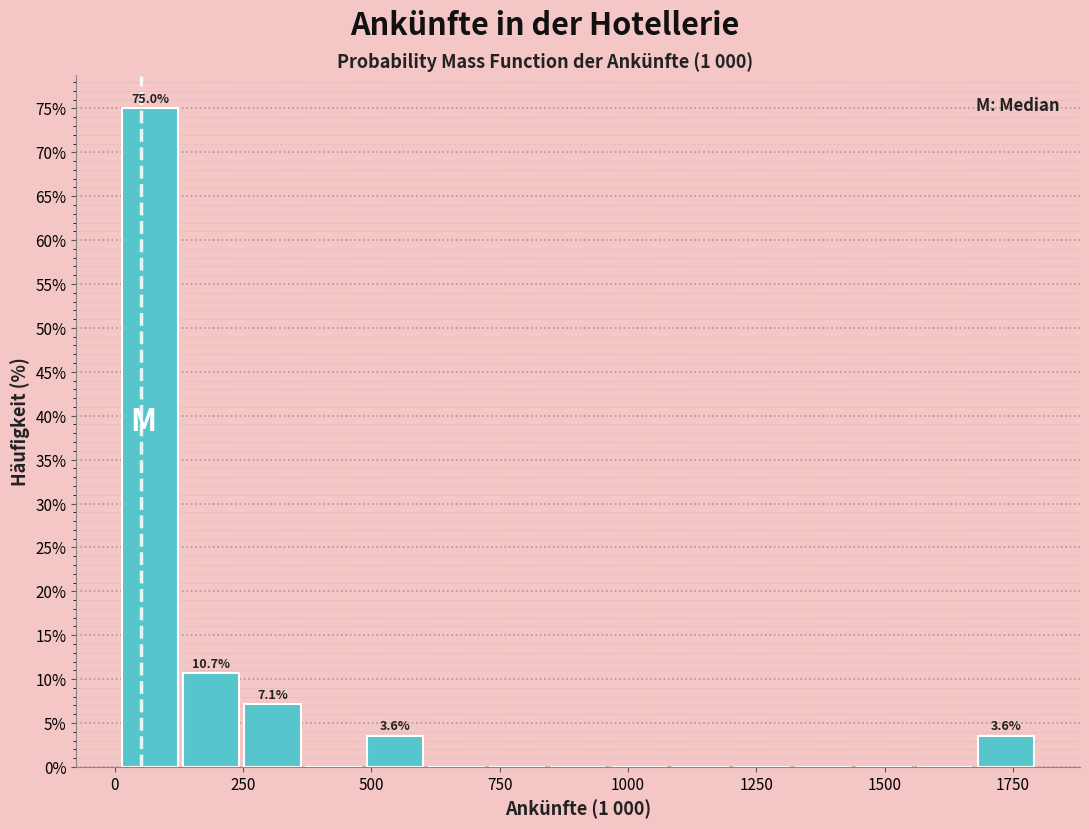

Read against the x-axis, roughly where is the centre of the tallest bar?

50